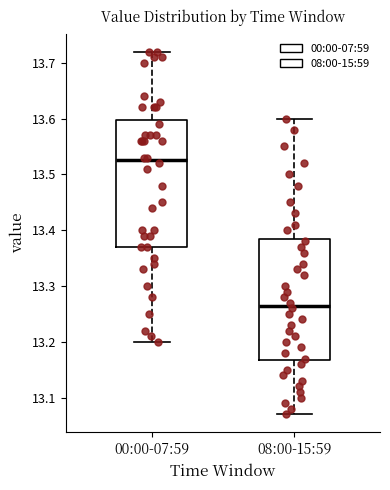

Which box has the lowest median line?

08:00-15:59